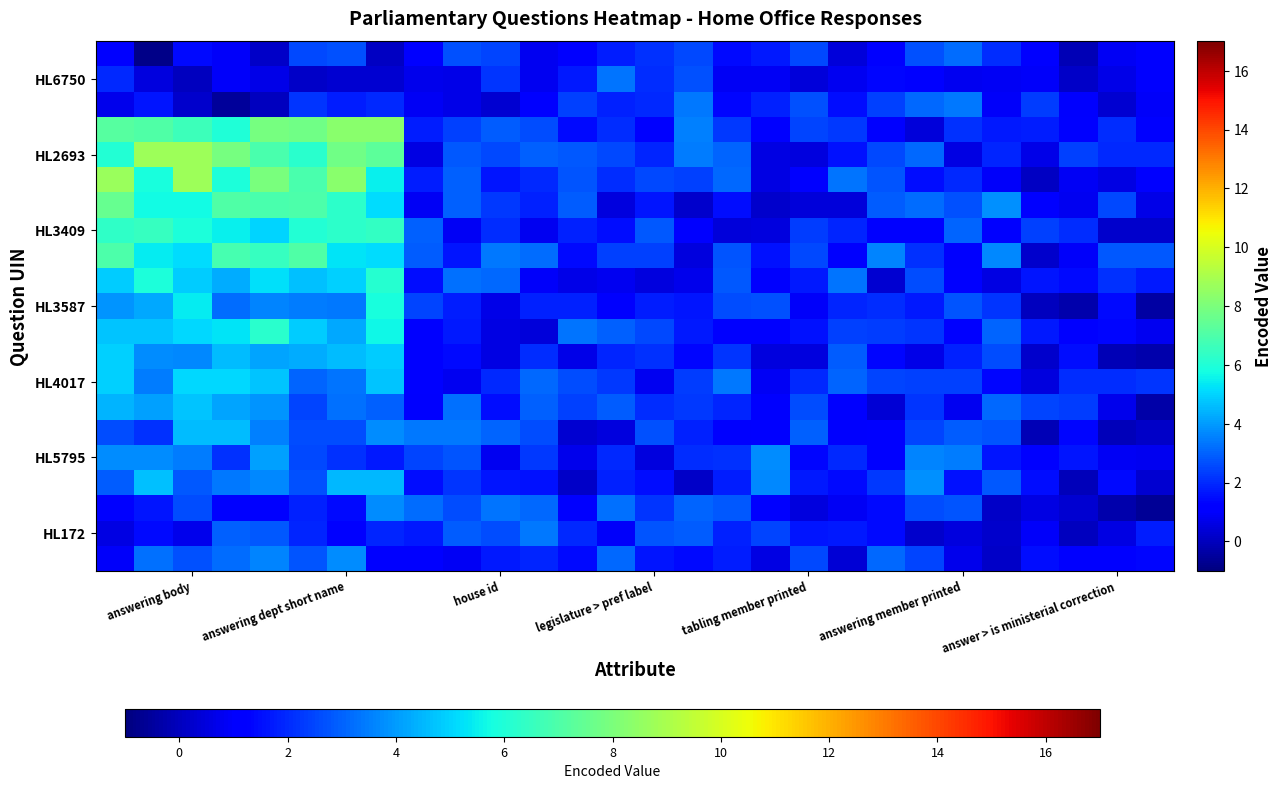

What is the greatest value displayed?

8.8